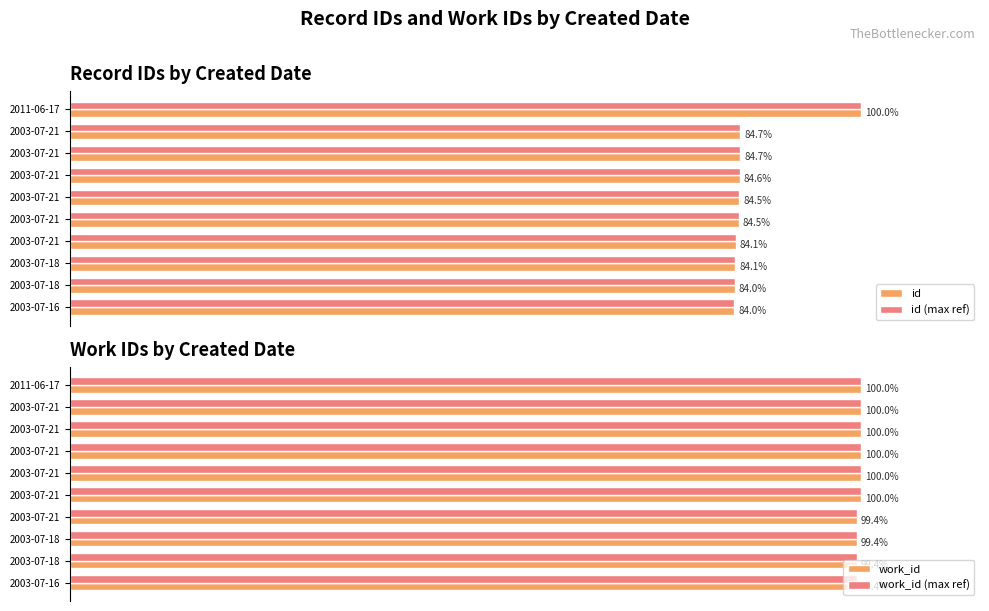

What is the minimum value shown in the chart?

84.0